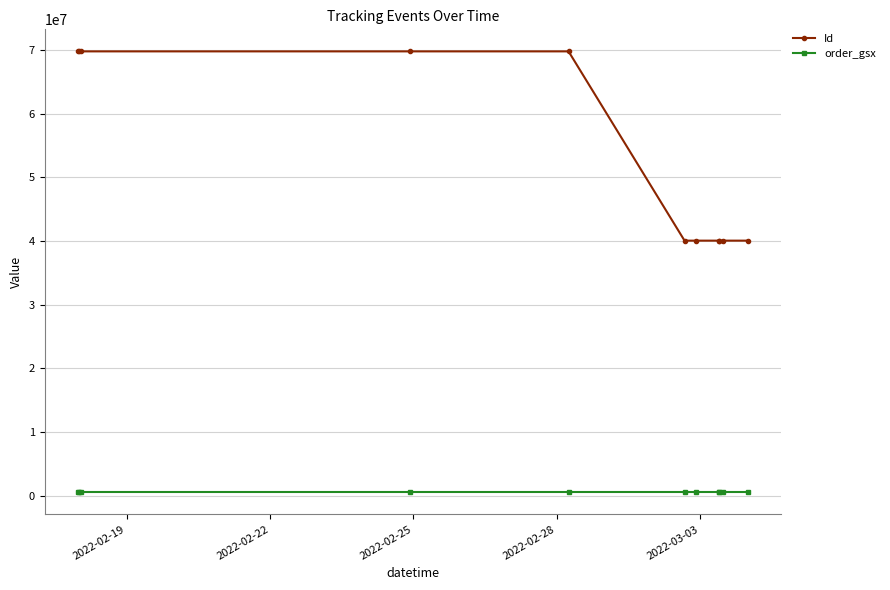

What is the difference between the maximum and minimum values in the Id series?

29719575